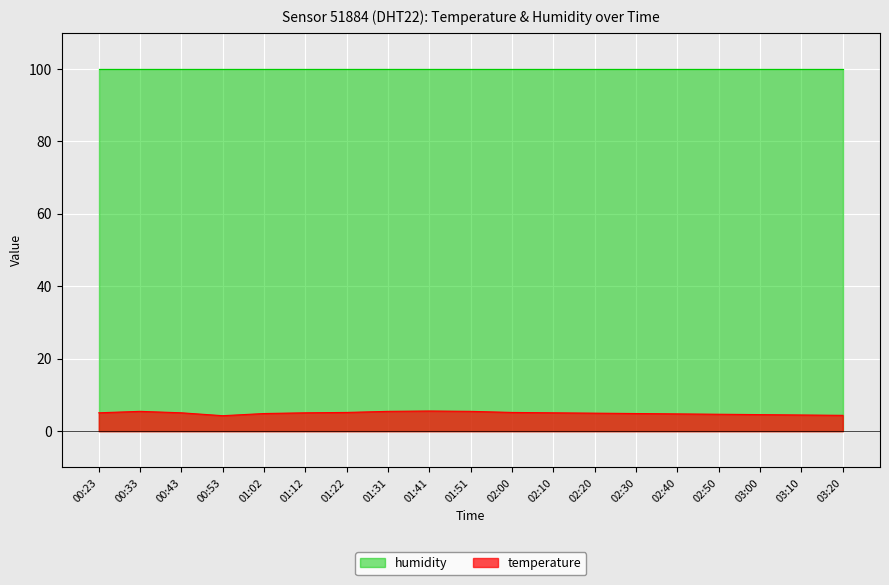

True or false: the data shows 3.3 at 01:12.

False